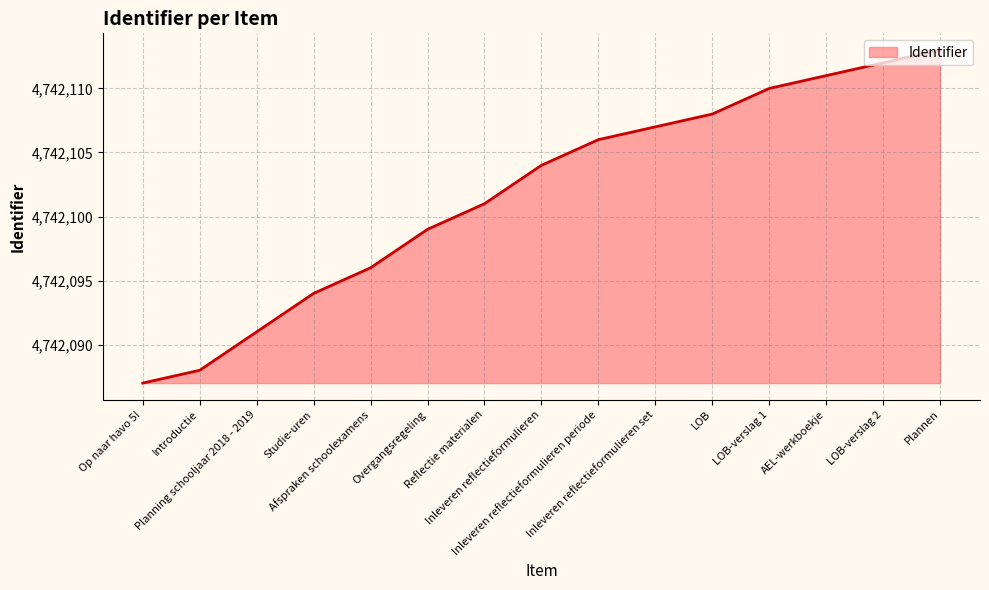

What is the maximum value shown in the chart?

4742113